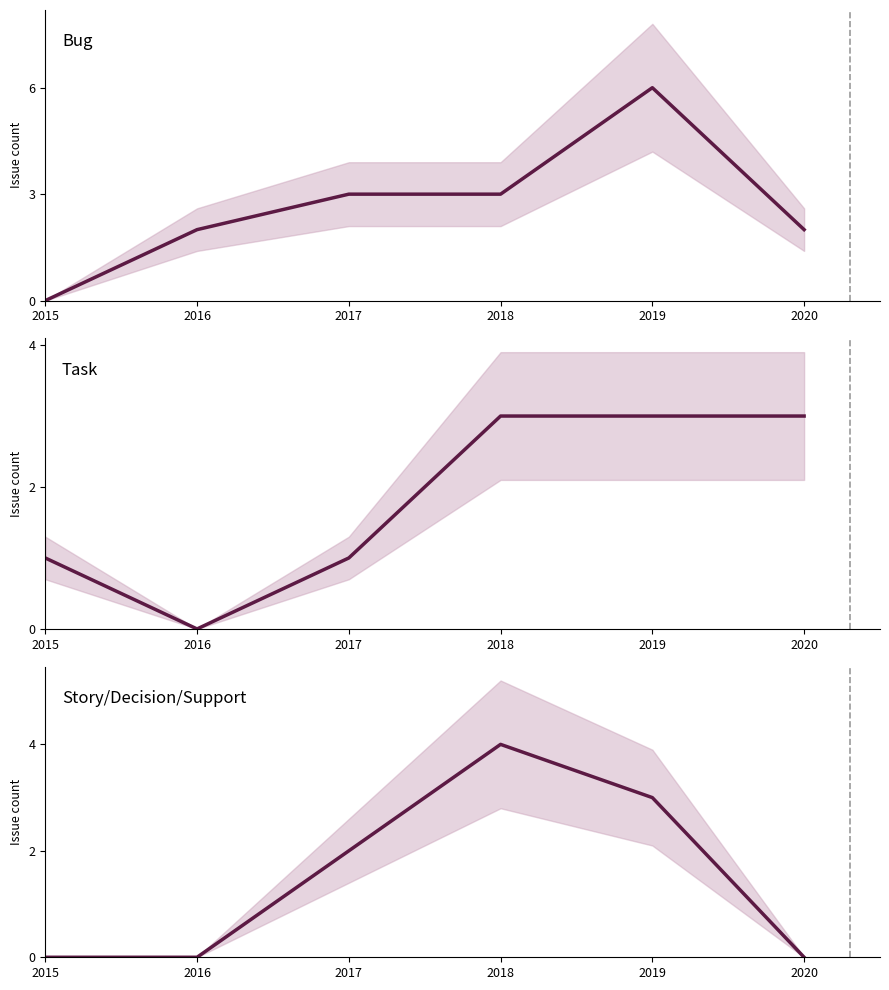

What is the average value of the Story/Decision/Support series?

2